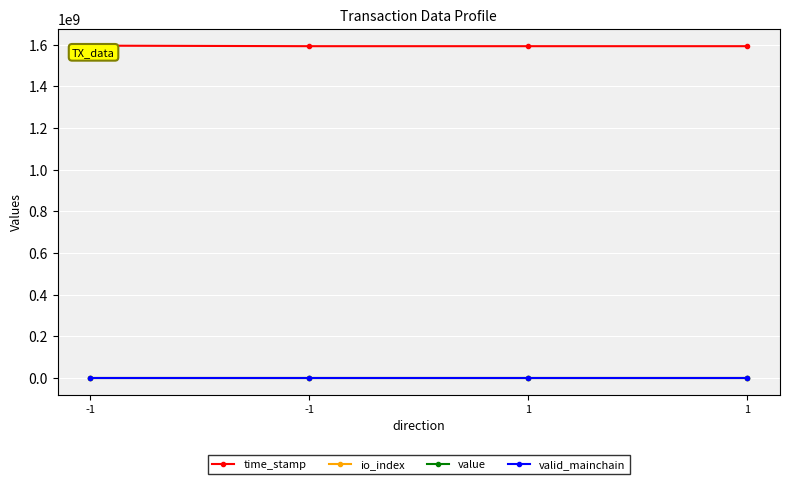

What is the sum of the valid_mainchain values at 1 and 1?

2.0